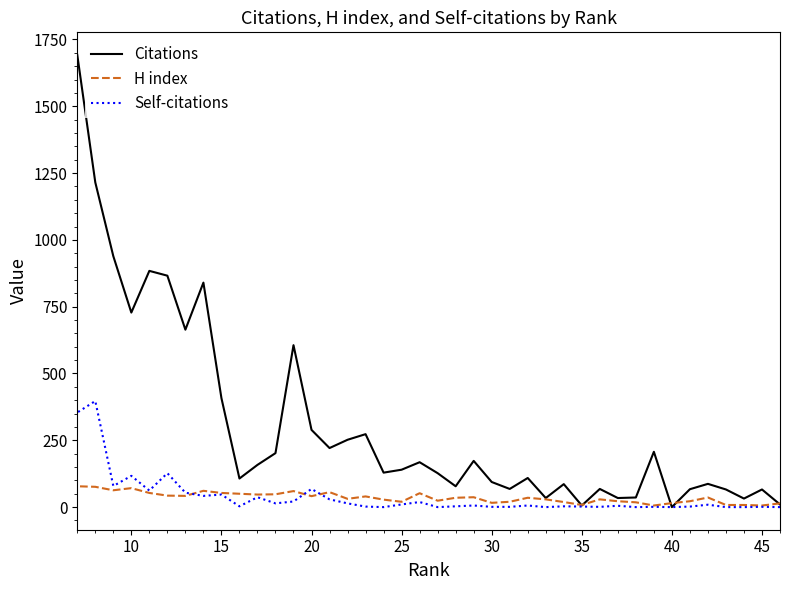

Which category has the lowest value across all series?

40